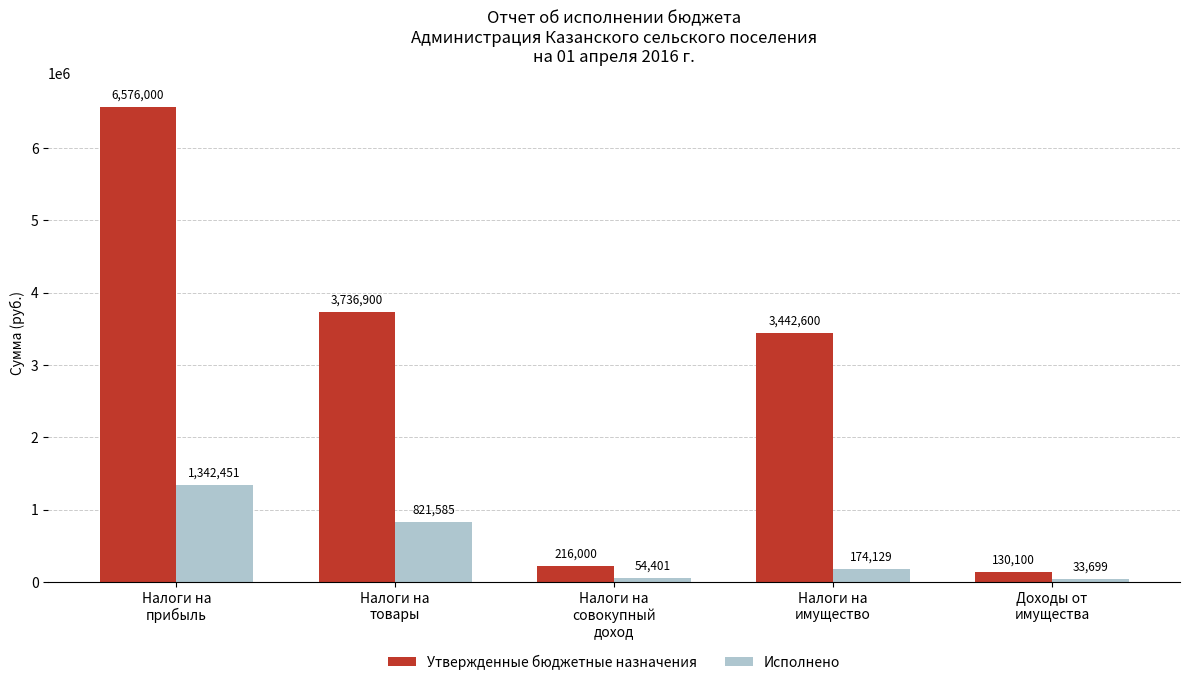

What is the difference between the highest and lowest values at Налоги на
имущество?

3268470.6